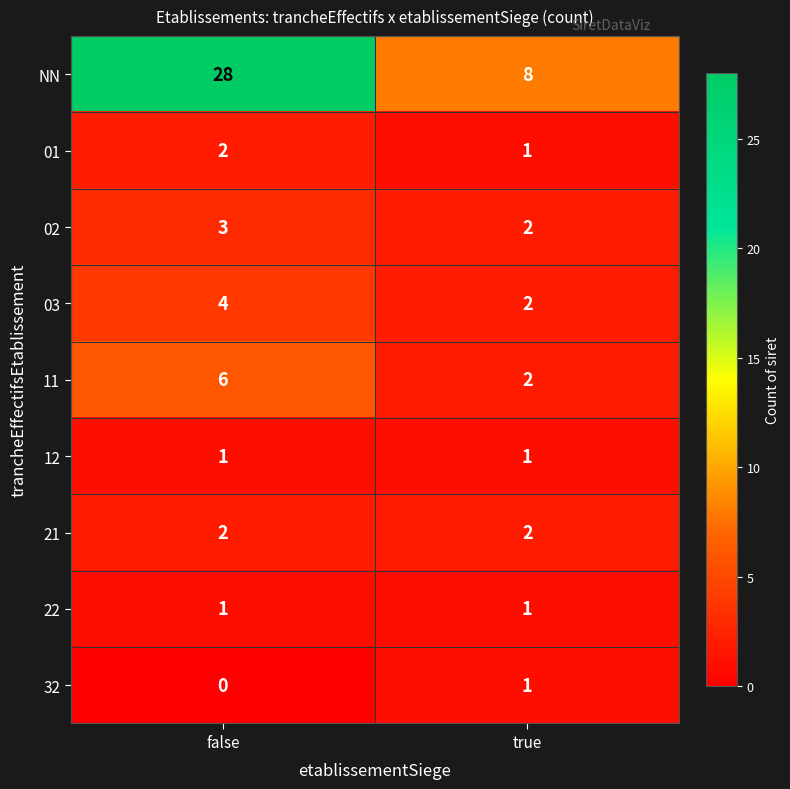

What is the difference between the highest and lowest values at false?

28